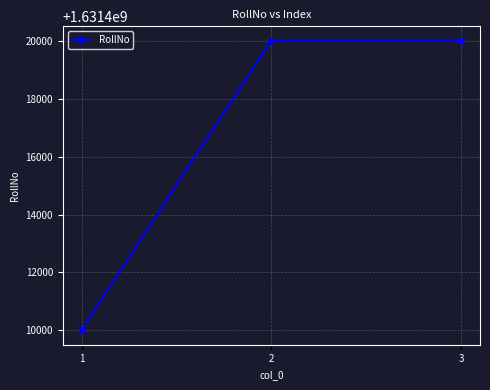

What value does the data have at 3, to the nearest 100?

1631420000